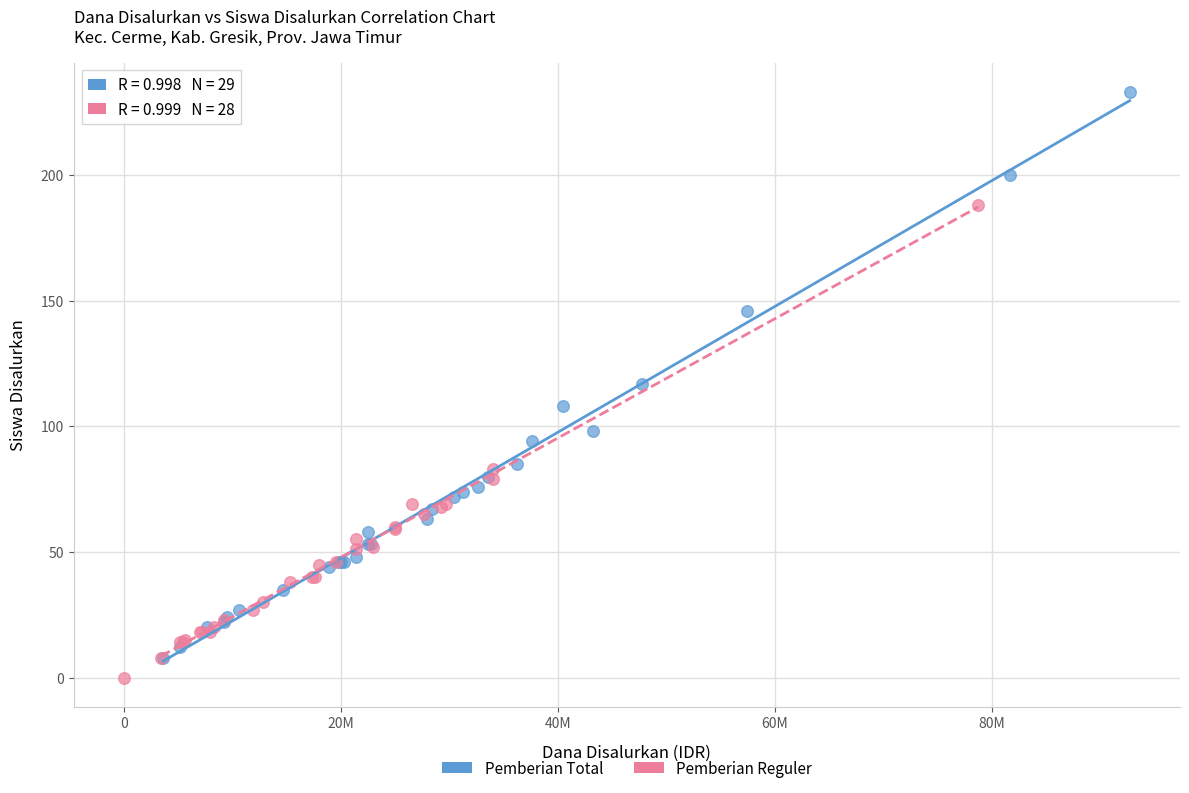

Which series contains the highest Y value?

Pemberian Total